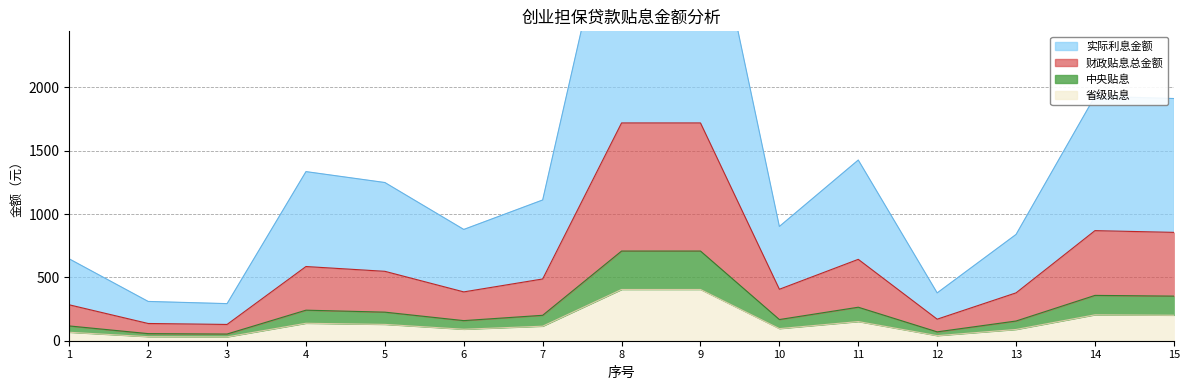

Where is the first local maximum for 省级贴息?

4